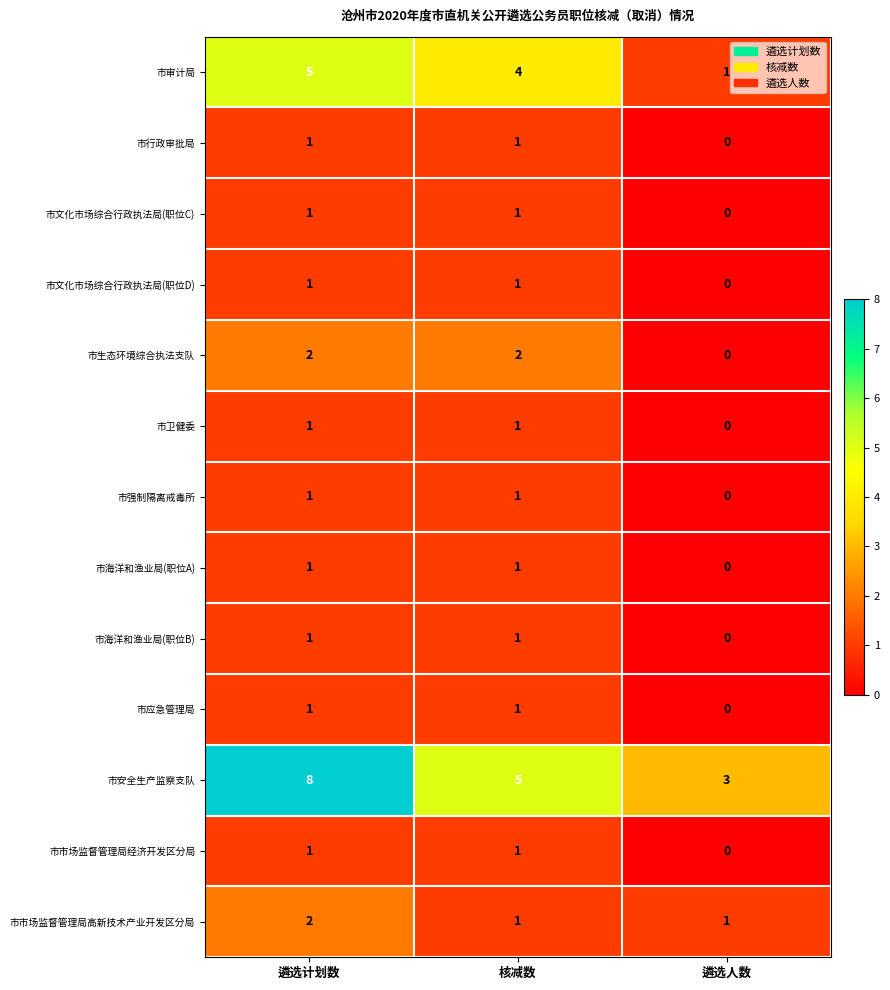

The 市强制隔离戒毒所 series shows 0 at 遴选人数. True or false?

True